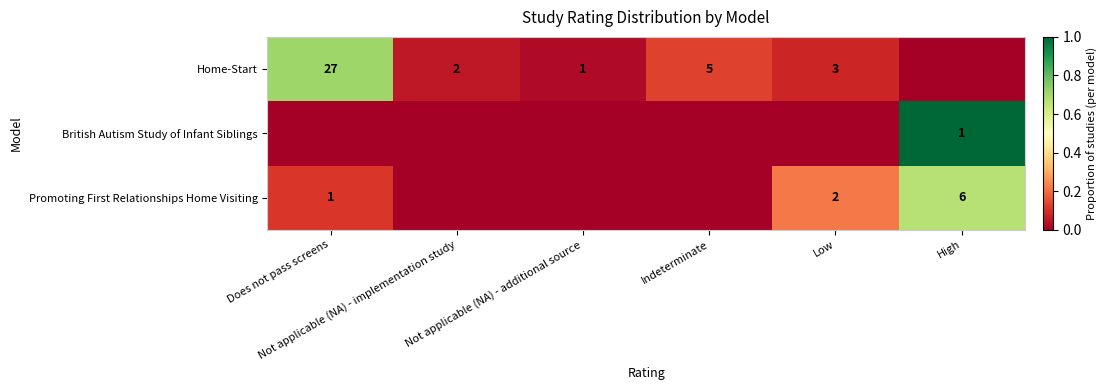

True or false: British Autism Study of Infant Siblings has a value of 0.0 at Does not pass screens.

True